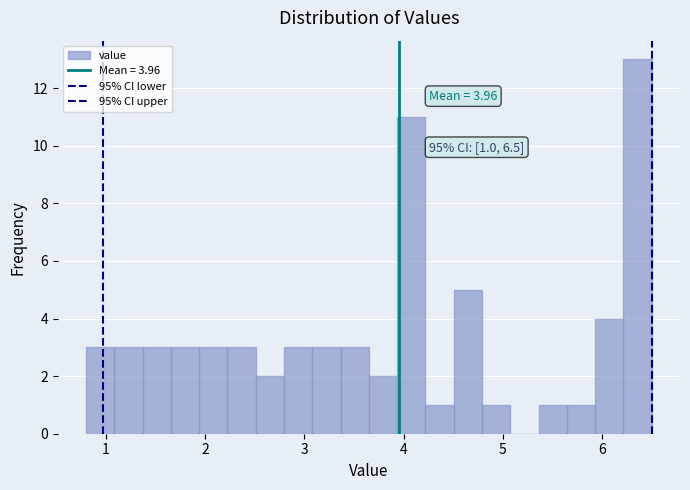

Around what value on the x-axis is the tallest bar? Give the approximate position of its centre, as read against the axis.

6.4